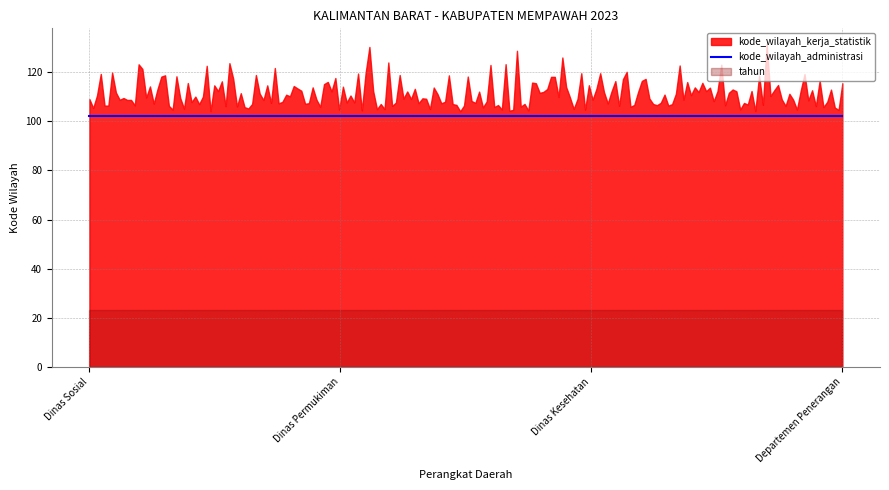

Does the chart have visible grid lines?

Yes